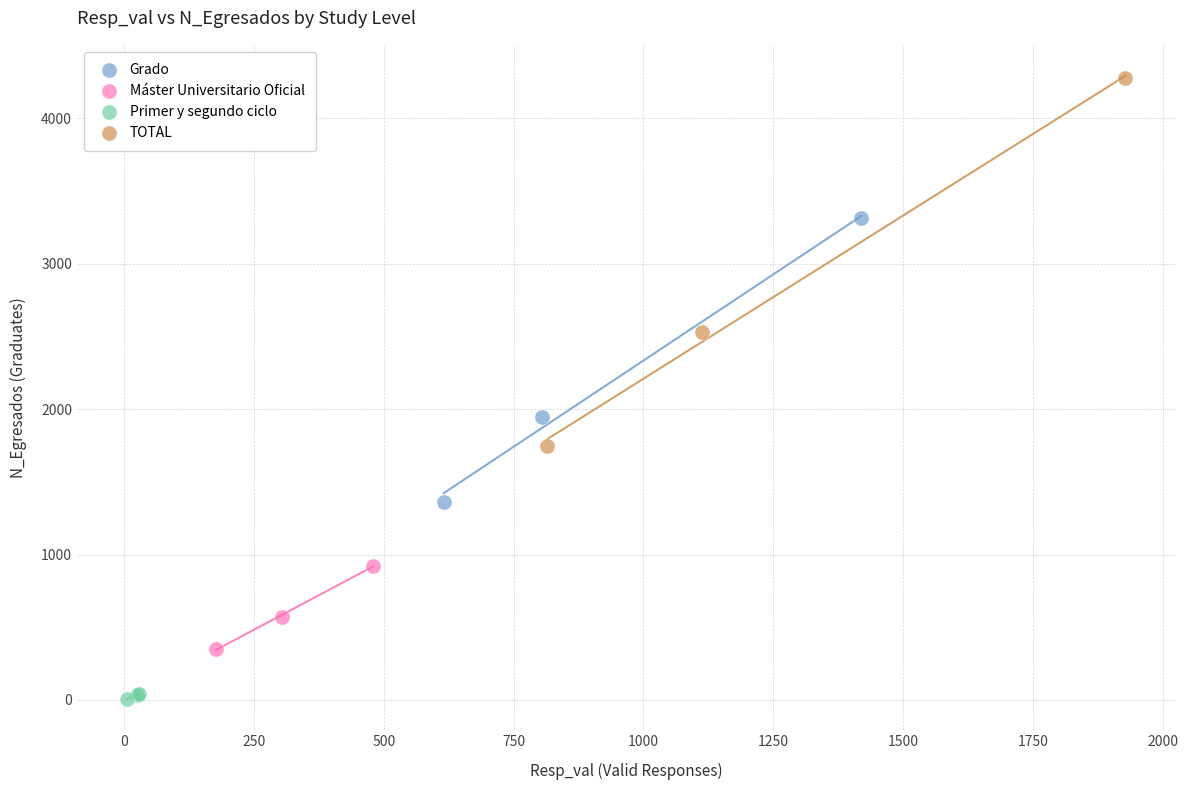

Which series reaches the maximum Y coordinate?

TOTAL